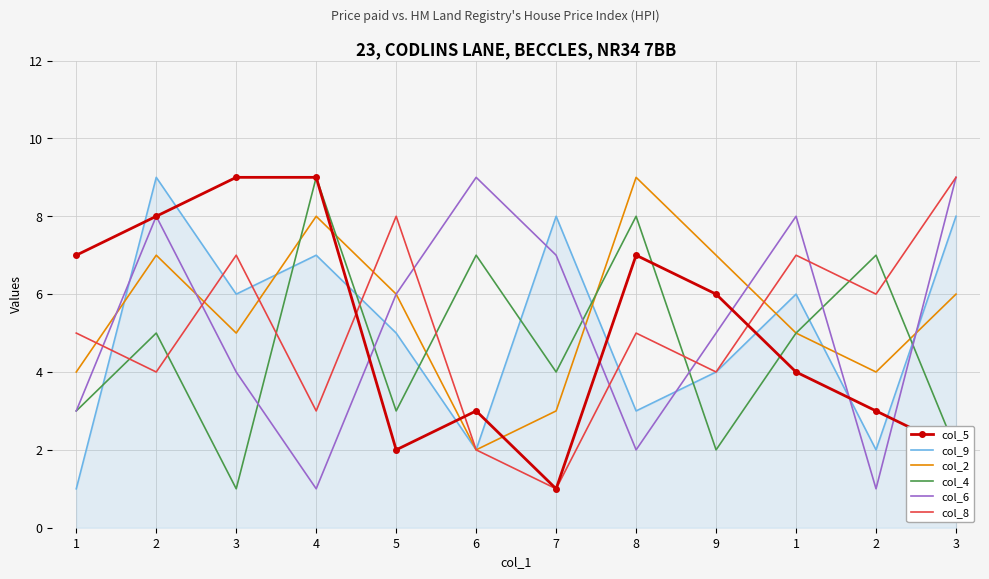

Rank the categories by col_6 value from lowest to highest.

4, 2, 8, 1, 3, 9, 5, 7, 2, 1, 6, 3